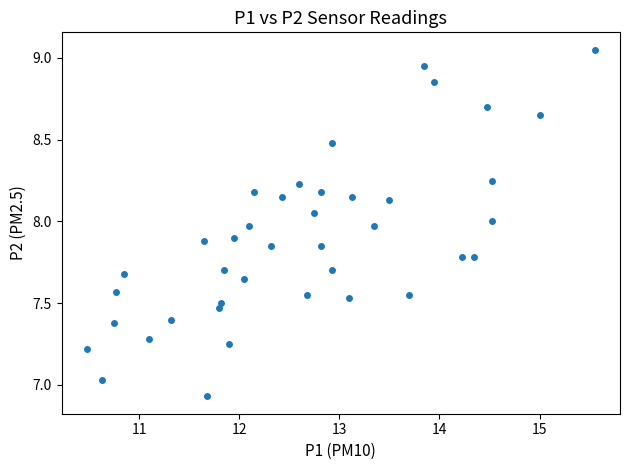

What is the range of Y values (max minus min)?

2.1